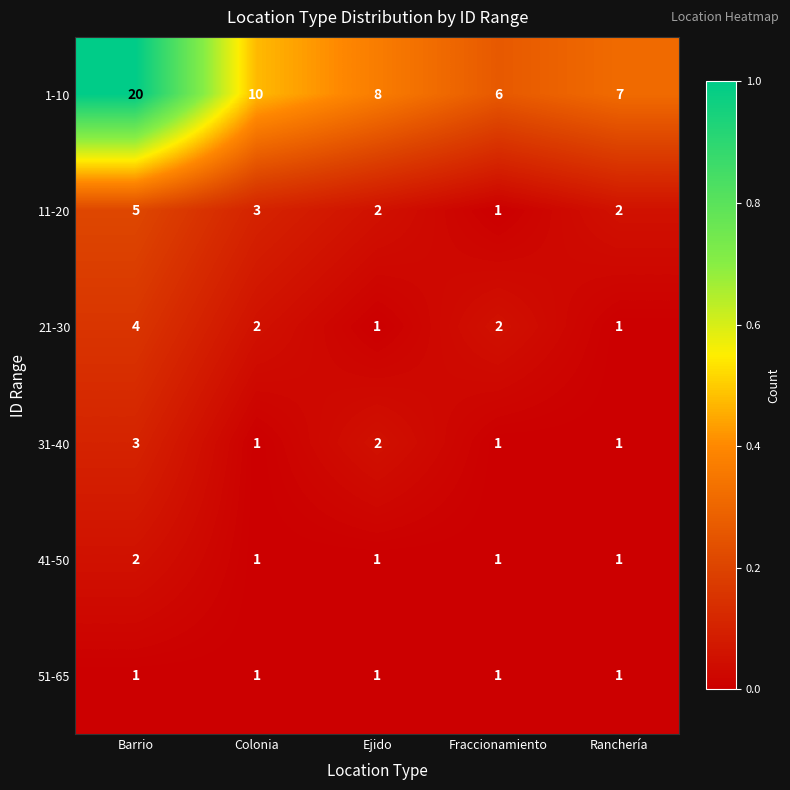

Which series has the largest total across all categories?

1-10